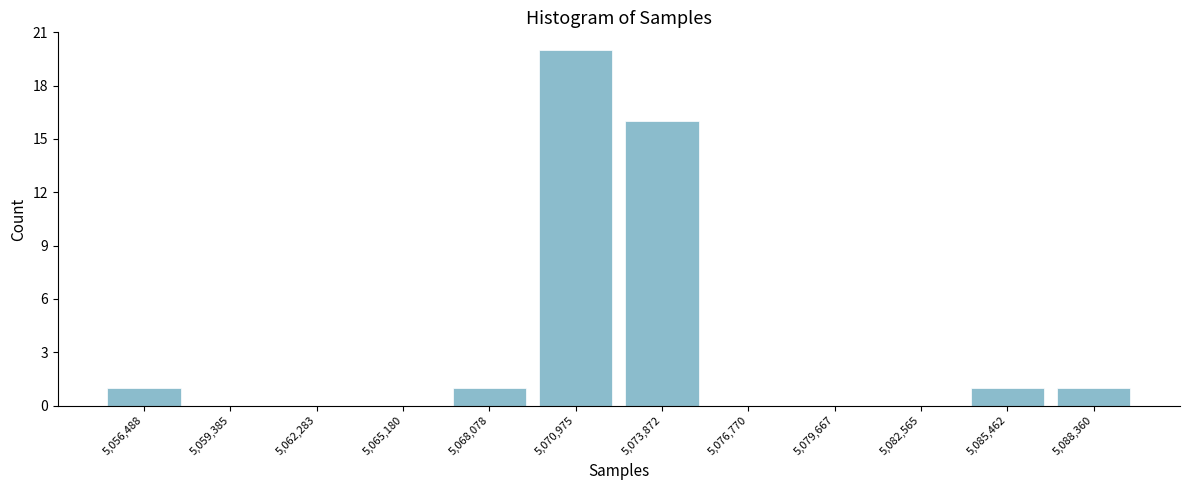

Reading left to right, transcribe all the data shown in this chart.

5,056,488=1	5,059,385=0	5,062,283=0	5,065,180=0	5,068,078=1	5,070,975=20	5,073,872=16	5,076,770=0	5,079,667=0	5,082,565=0	5,085,462=1	5,088,360=1